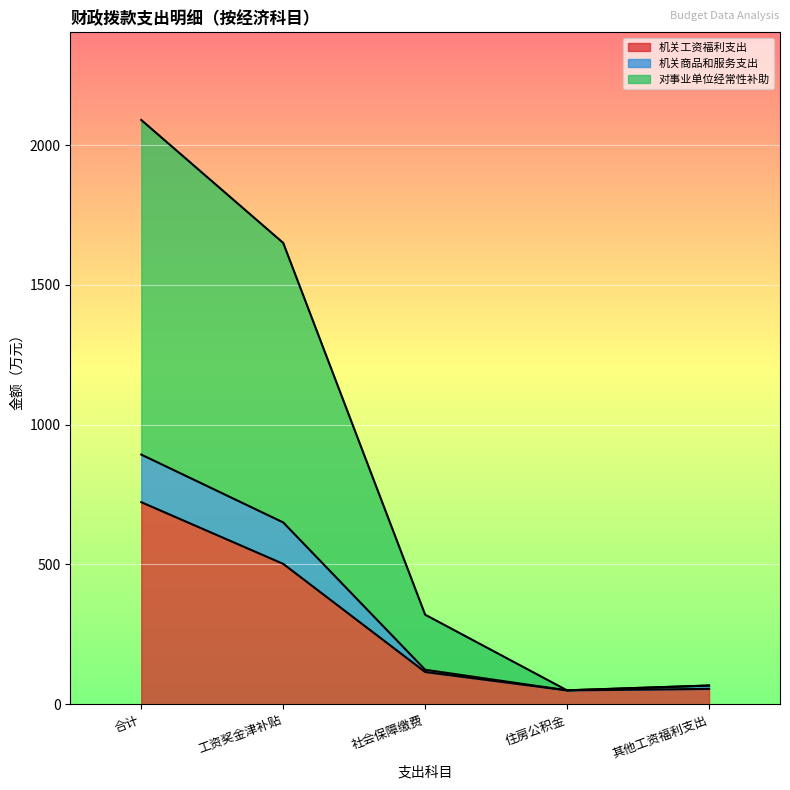

What is the highest value of the 机关工资福利支出 series?

722.9